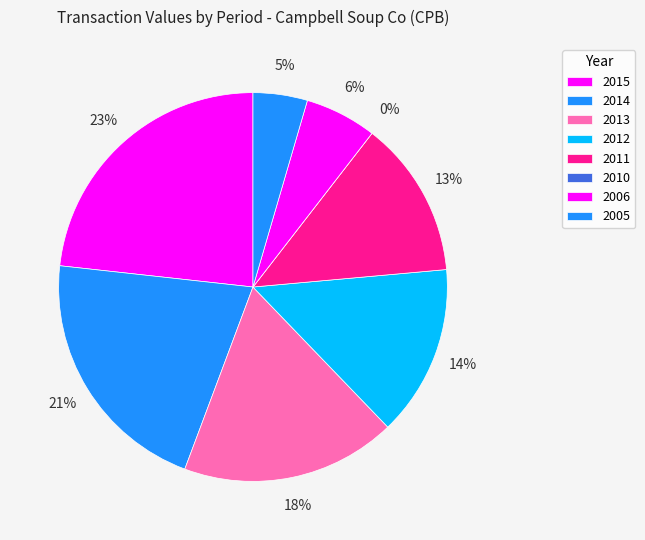

Count the number of slices in the pie.

8